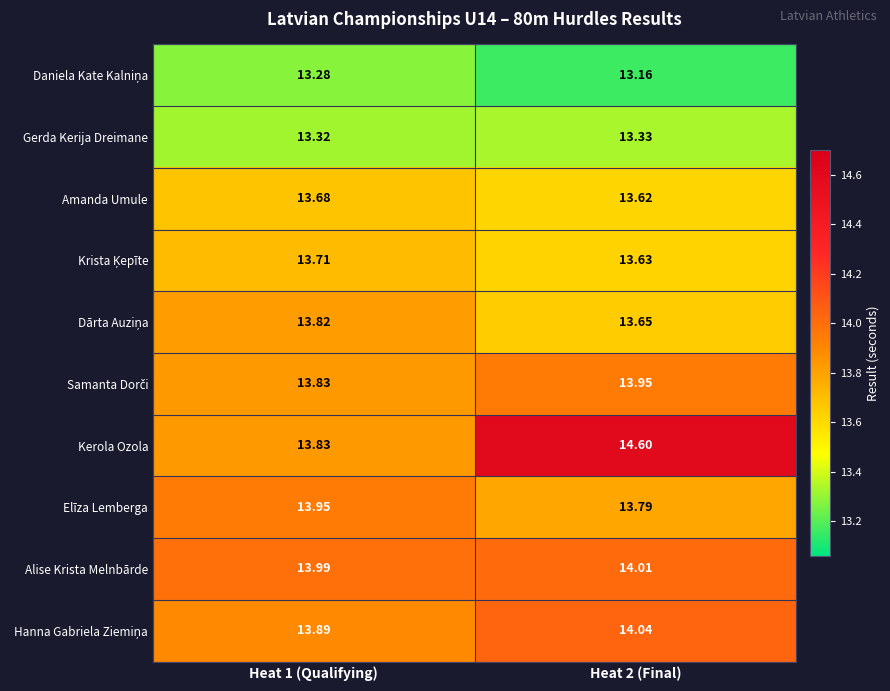

Which series has the largest total across all categories?

Kerola Ozola